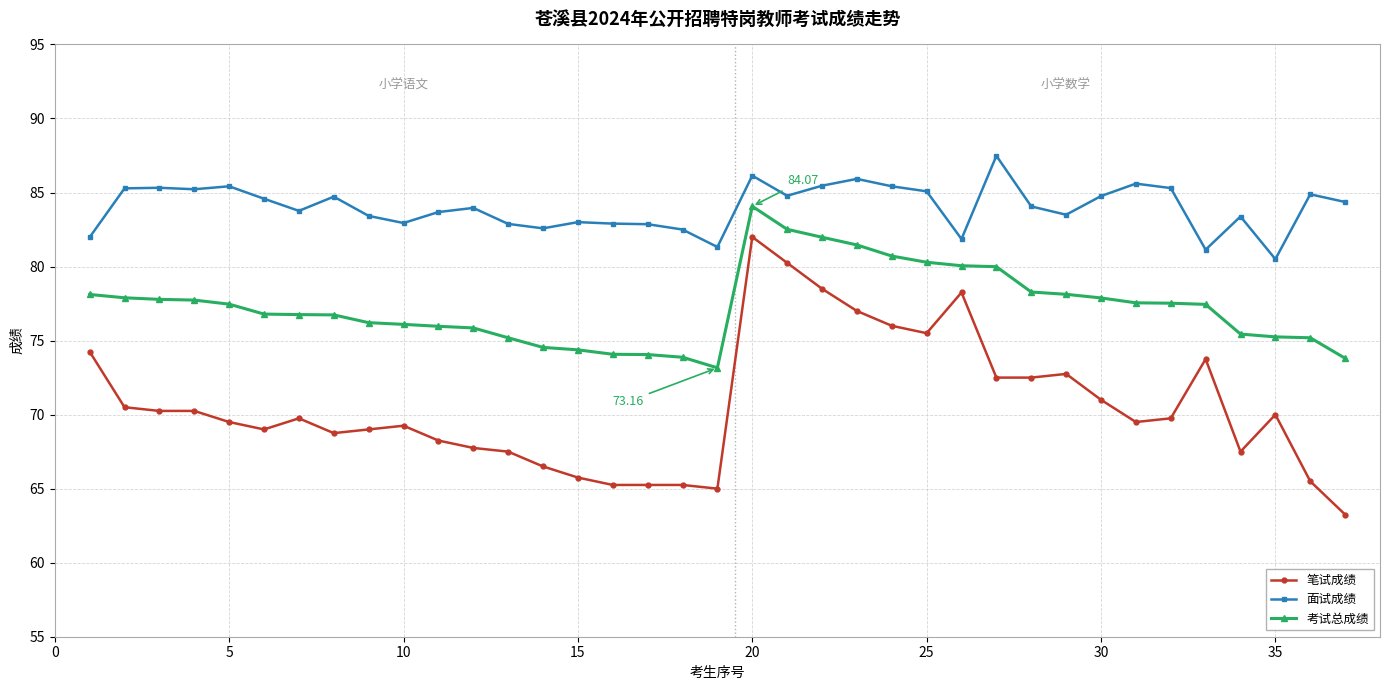

At how many categories does at least one series exceed 79?

37